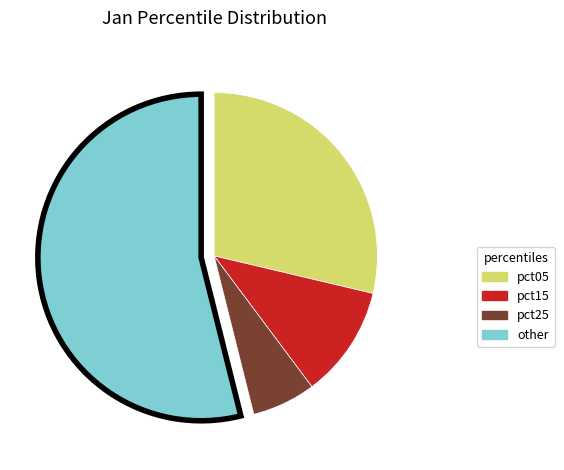

Combined, do pct25 and pct15 account for over 50%?

No